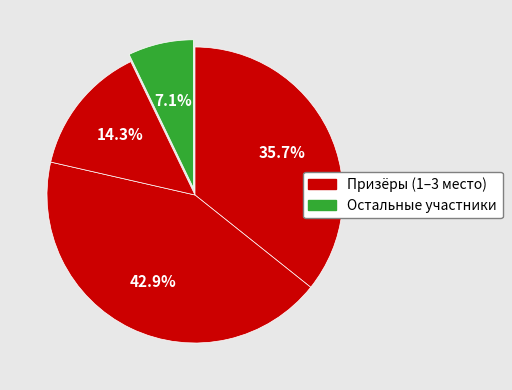

Count the number of slices in the pie.

4